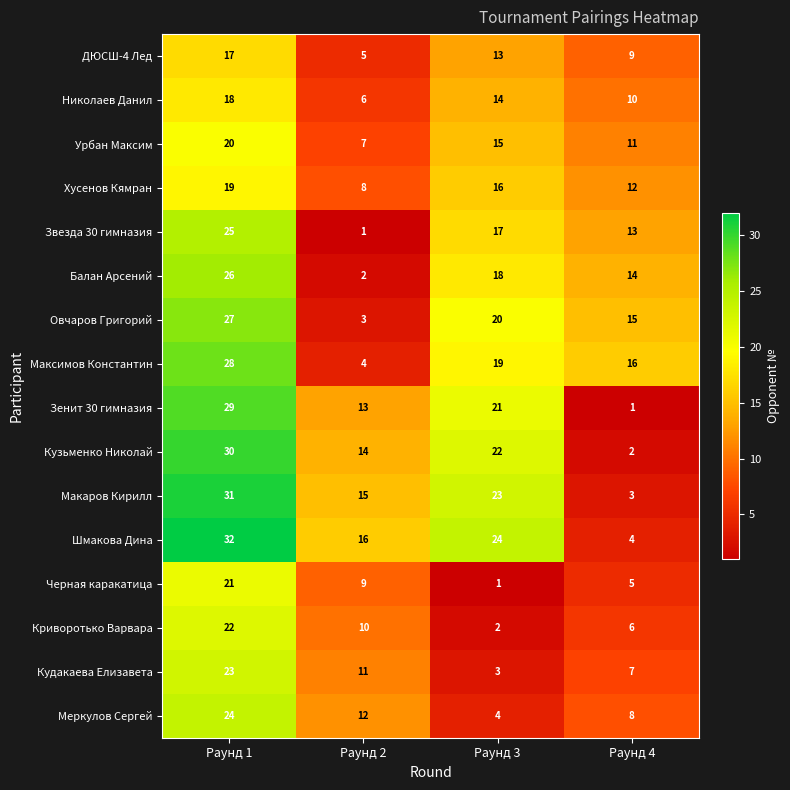

Which category has the highest value across all series?

Раунд 1